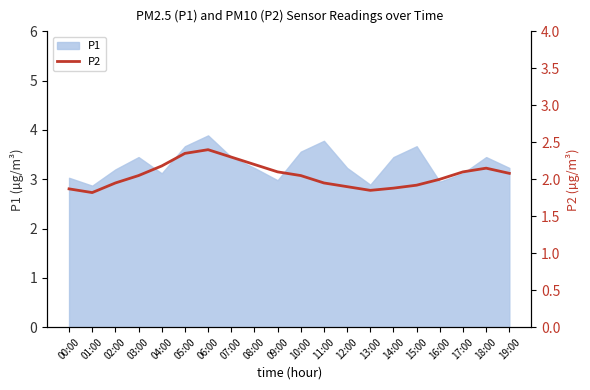

Reading left to right, list all the values displayed in this chart.

00:00=1.9	01:00=1.8	02:00=1.9	03:00=2.0	04:00=2.2	05:00=2.4	06:00=2.4	07:00=2.3	08:00=2.2	09:00=2.1	10:00=2.0	11:00=1.9	12:00=1.9	13:00=1.9	14:00=1.9	15:00=1.9	16:00=2.0	17:00=2.1	18:00=2.1	19:00=2.1